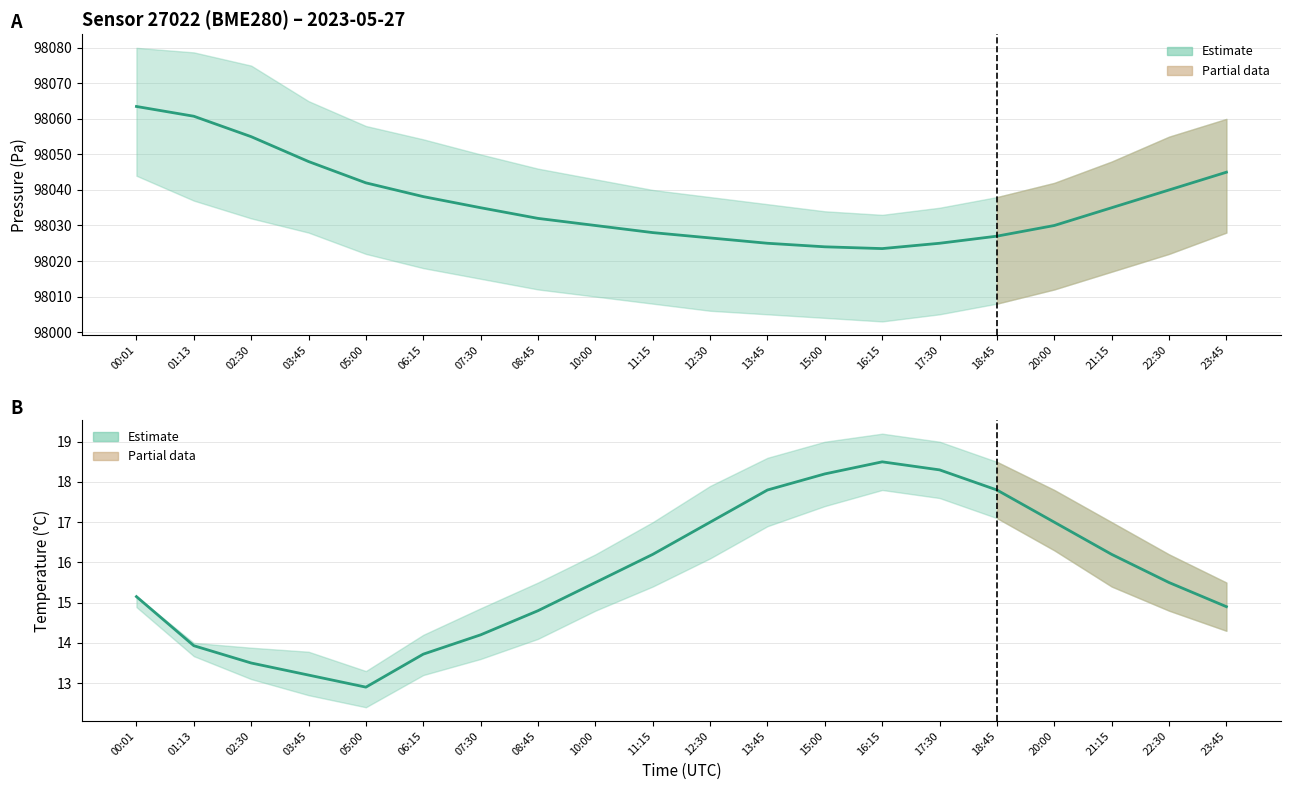

What is the label of the 15th point from the right?

06:15